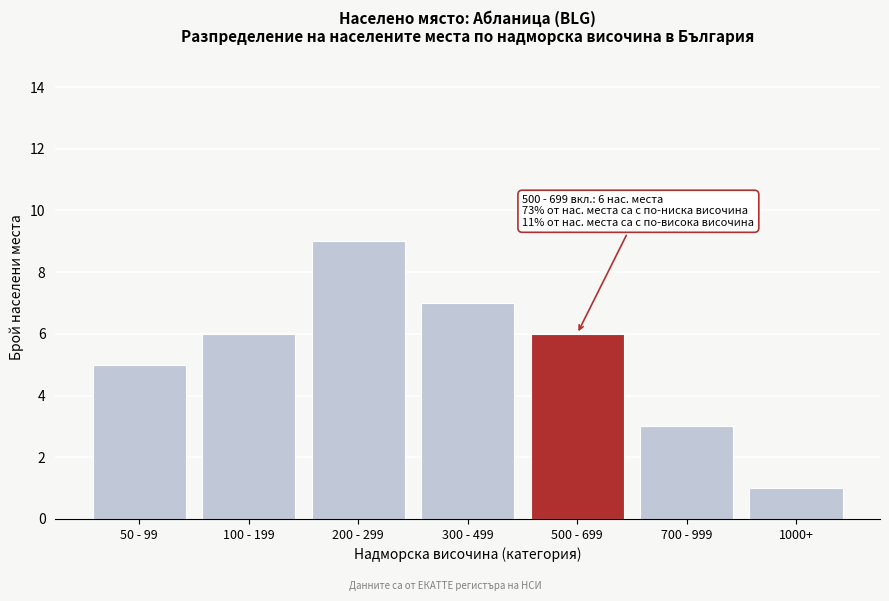

Reading left to right, transcribe all the data shown in this chart.

50 - 99=5	100 - 199=6	200 - 299=9	300 - 499=7	500 - 699=6	700 - 999=3	1000+=1